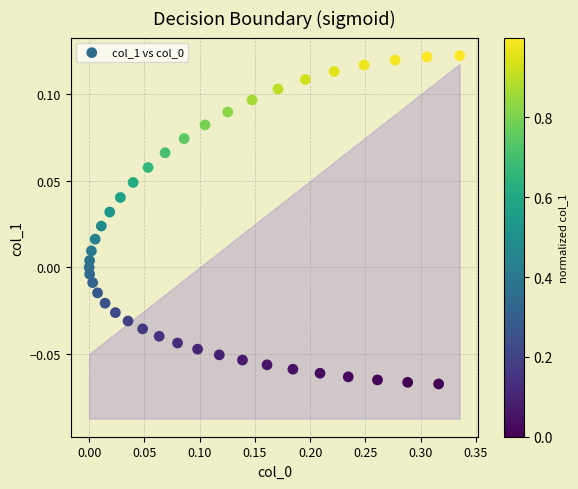

What is the range of X values (max minus min)?

0.3